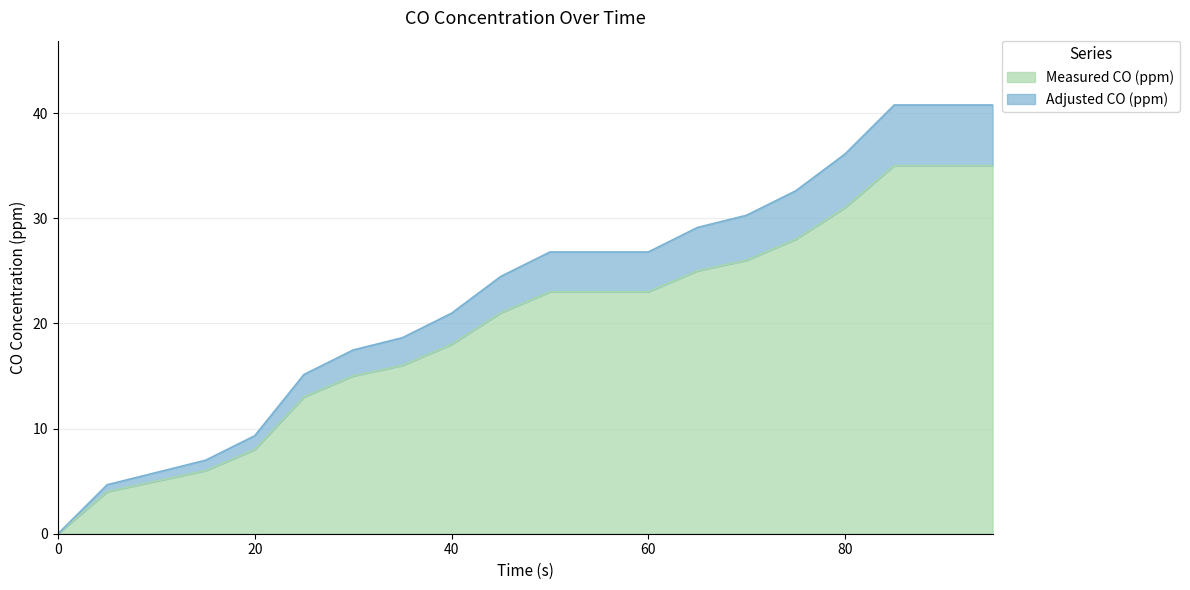

What are all the series names shown in the legend?

Measured CO (ppm), Adjusted CO (ppm)